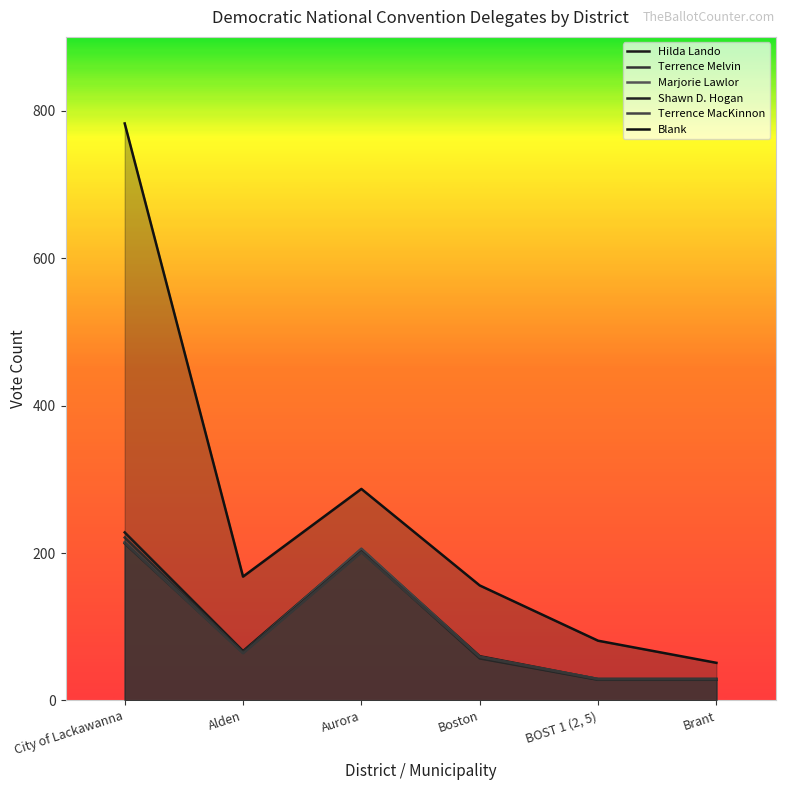

Reading left to right, extract all data points from this chart.

Hilda Lando: City of Lackawanna=228	Alden=67	Aurora=205	Boston=60	BOST 1 (2, 5)=29	Brant=29
Terrence Melvin: City of Lackawanna=221	Alden=65	Aurora=202	Boston=58	BOST 1 (2, 5)=28	Brant=28
Marjorie Lawlor: City of Lackawanna=215	Alden=65	Aurora=206	Boston=59	BOST 1 (2, 5)=29	Brant=29
Shawn D. Hogan: City of Lackawanna=213	Alden=65	Aurora=202	Boston=57	BOST 1 (2, 5)=28	Brant=28
Terrence MacKinnon: City of Lackawanna=214	Alden=64	Aurora=201	Boston=59	BOST 1 (2, 5)=29	Brant=29
Blank: City of Lackawanna=783	Alden=168	Aurora=287	Boston=156	BOST 1 (2, 5)=81	Brant=51